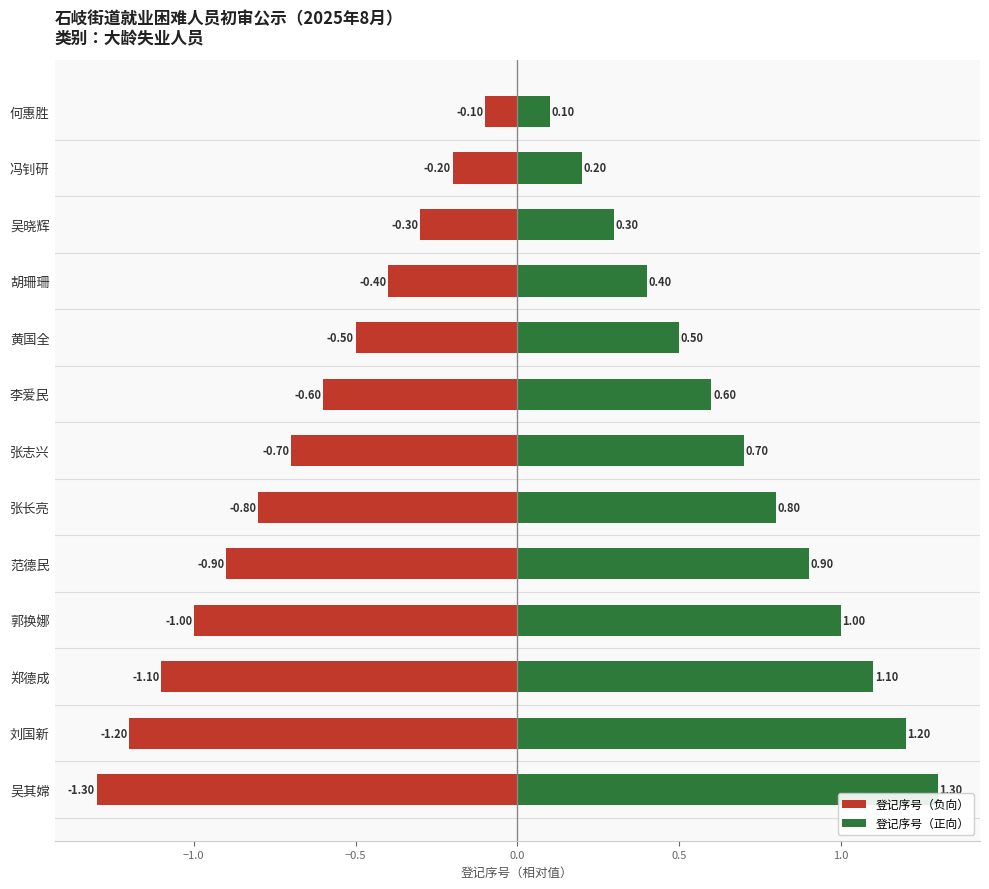

How many series are shown in this chart?

2